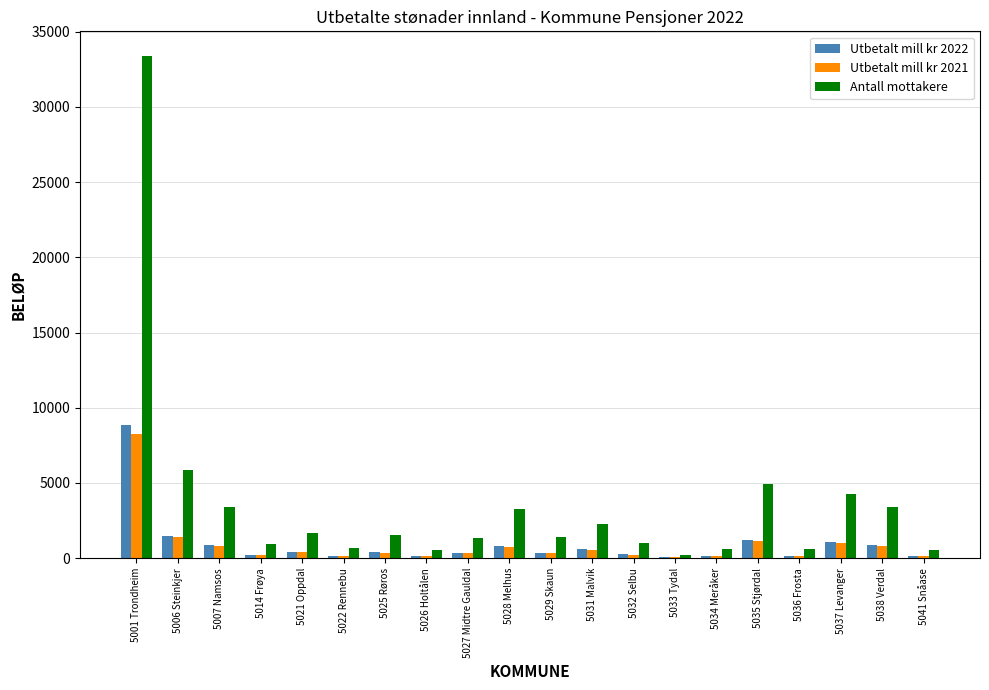

What is the maximum value shown in the chart?

33349.0